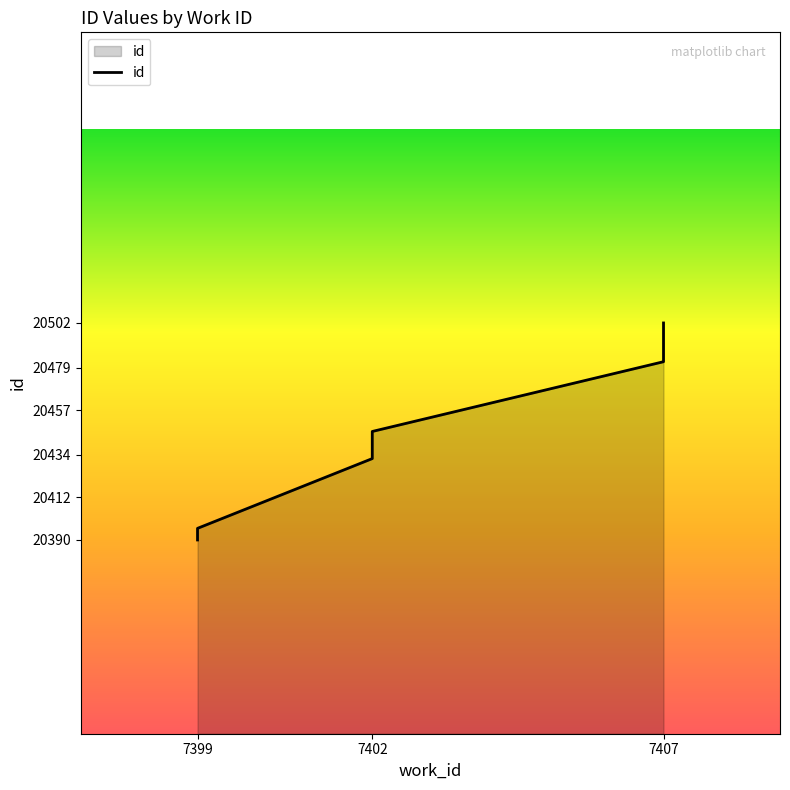

Is it true that the value at 7407 is 7905?

False